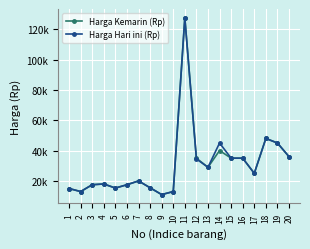

What are all the series names shown in the legend?

Harga Kemarin (Rp), Harga Hari ini (Rp)